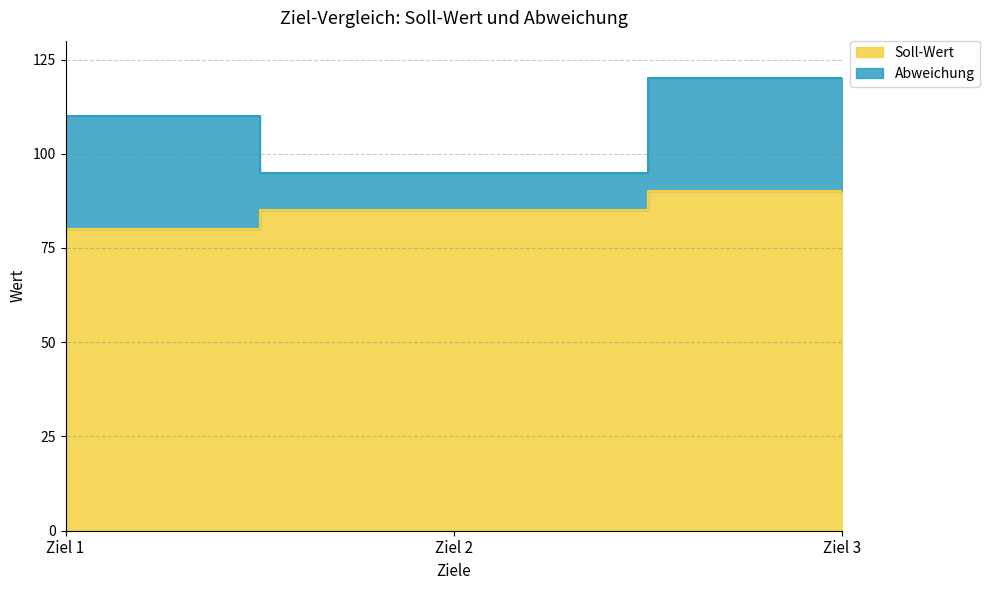

The chart shows a value of 90 at Ziel 3. True or false?

True